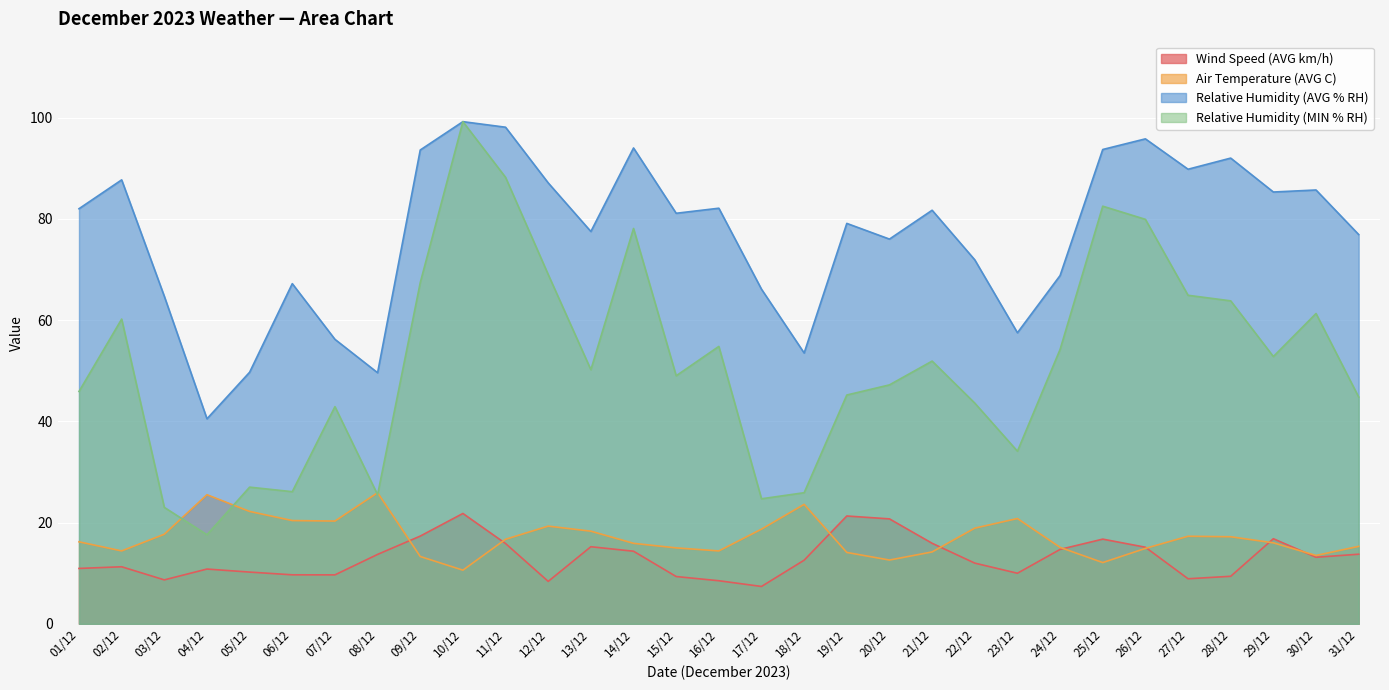

True or false: Relative Humidity (MIN % RH) and Relative Humidity (AVG % RH) intersect in this chart.

False